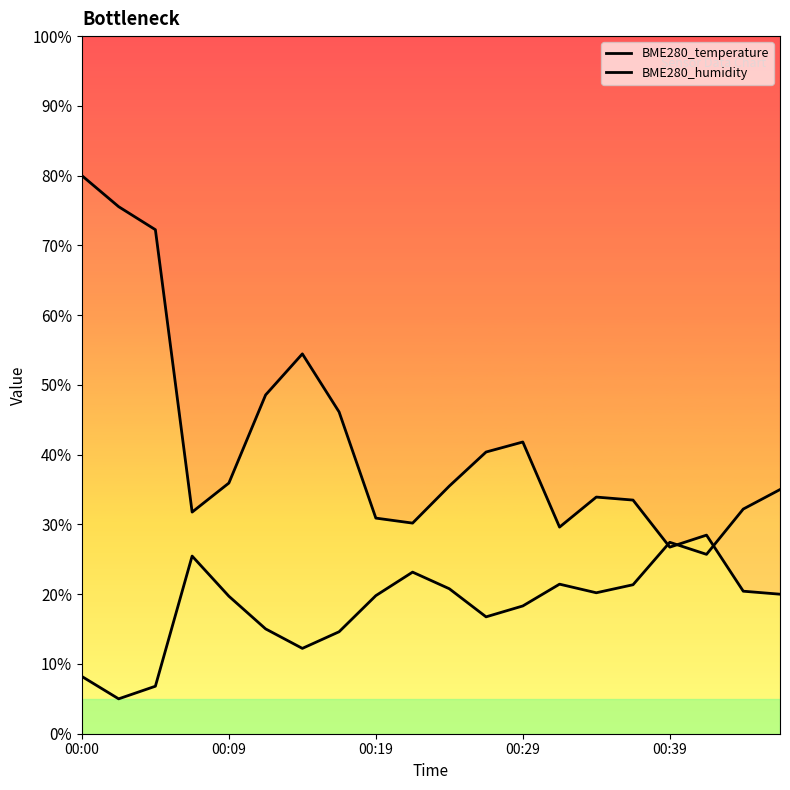

Which series has the widest spread of values?

BME280_temperature